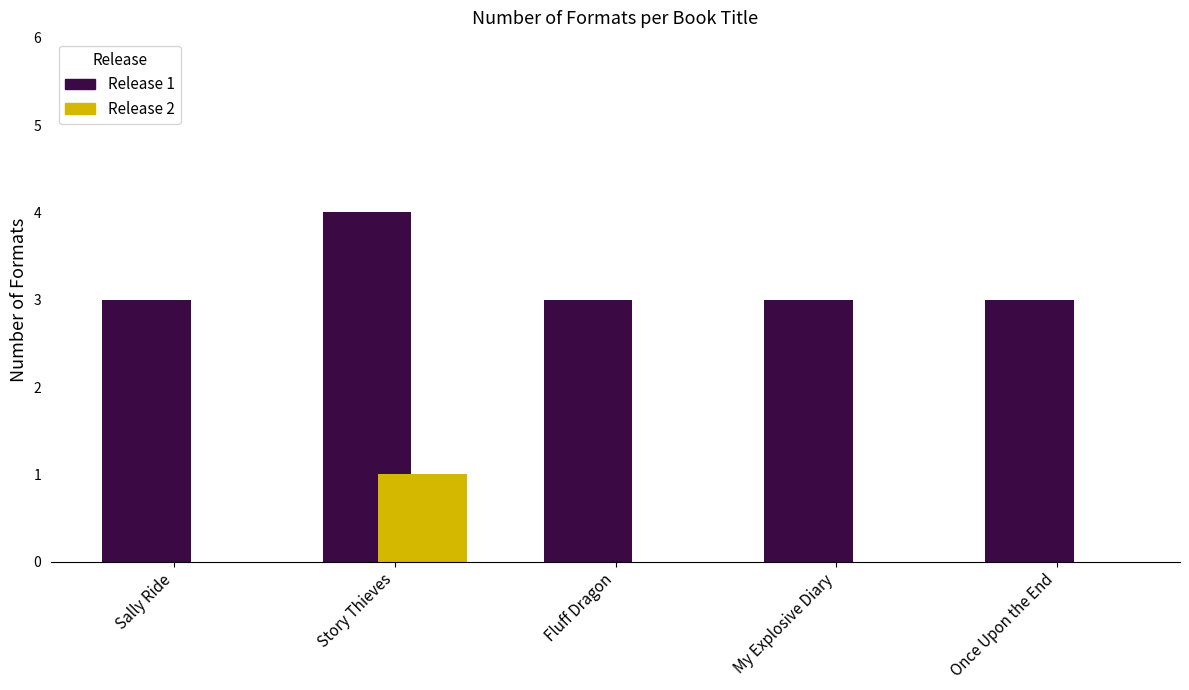

What is the maximum value shown in the chart?

4